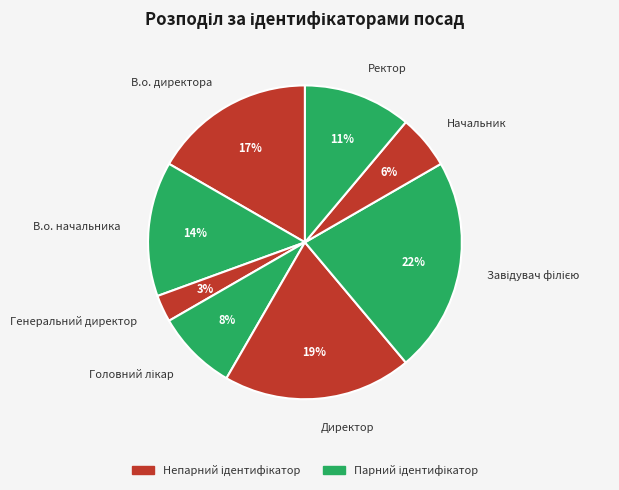

True or false: Генеральний директор accounts for 3% of the total.

True